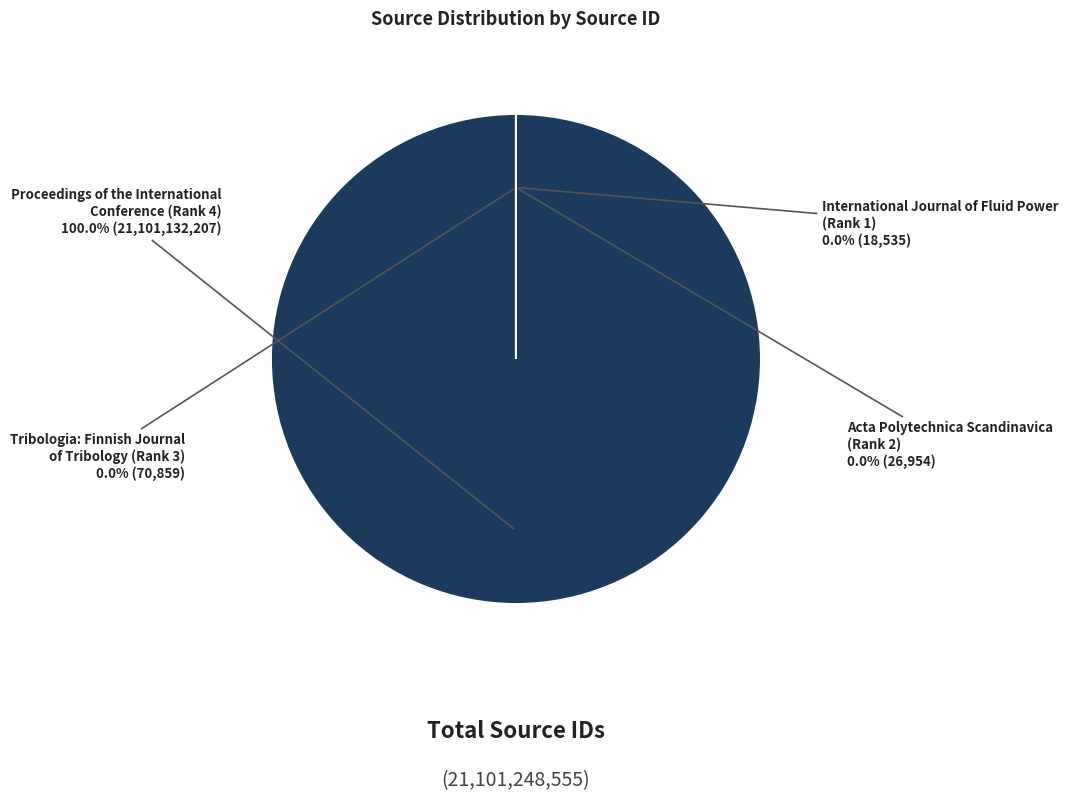

Is there any slice that represents more than half of the pie?

Yes